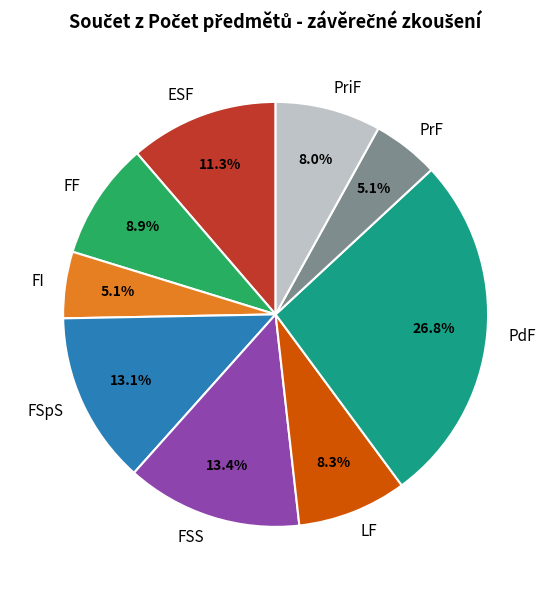

Between FF and FI, which is larger?

FF